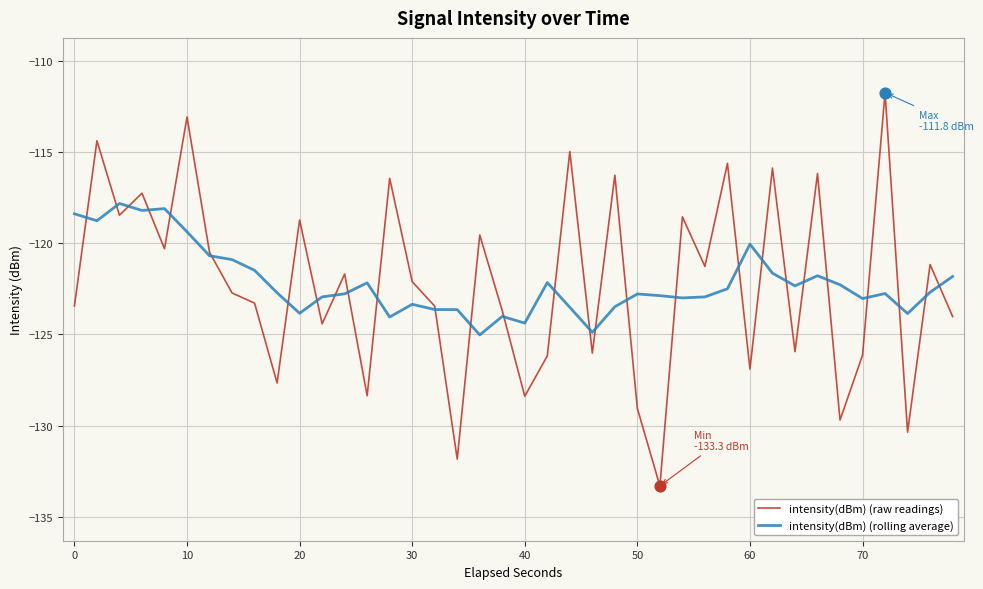

Which series has the widest spread of values?

intensity(dBm) (raw readings)